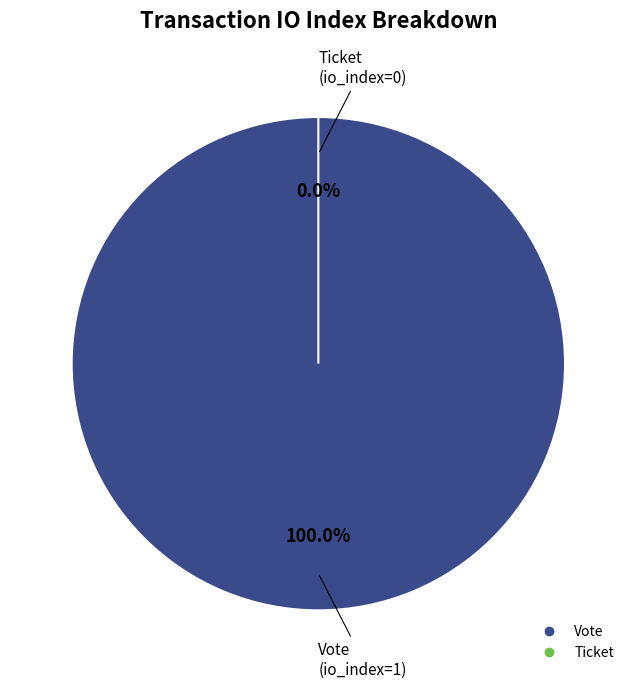

To the nearest percent, what is the average slice percentage?

50%